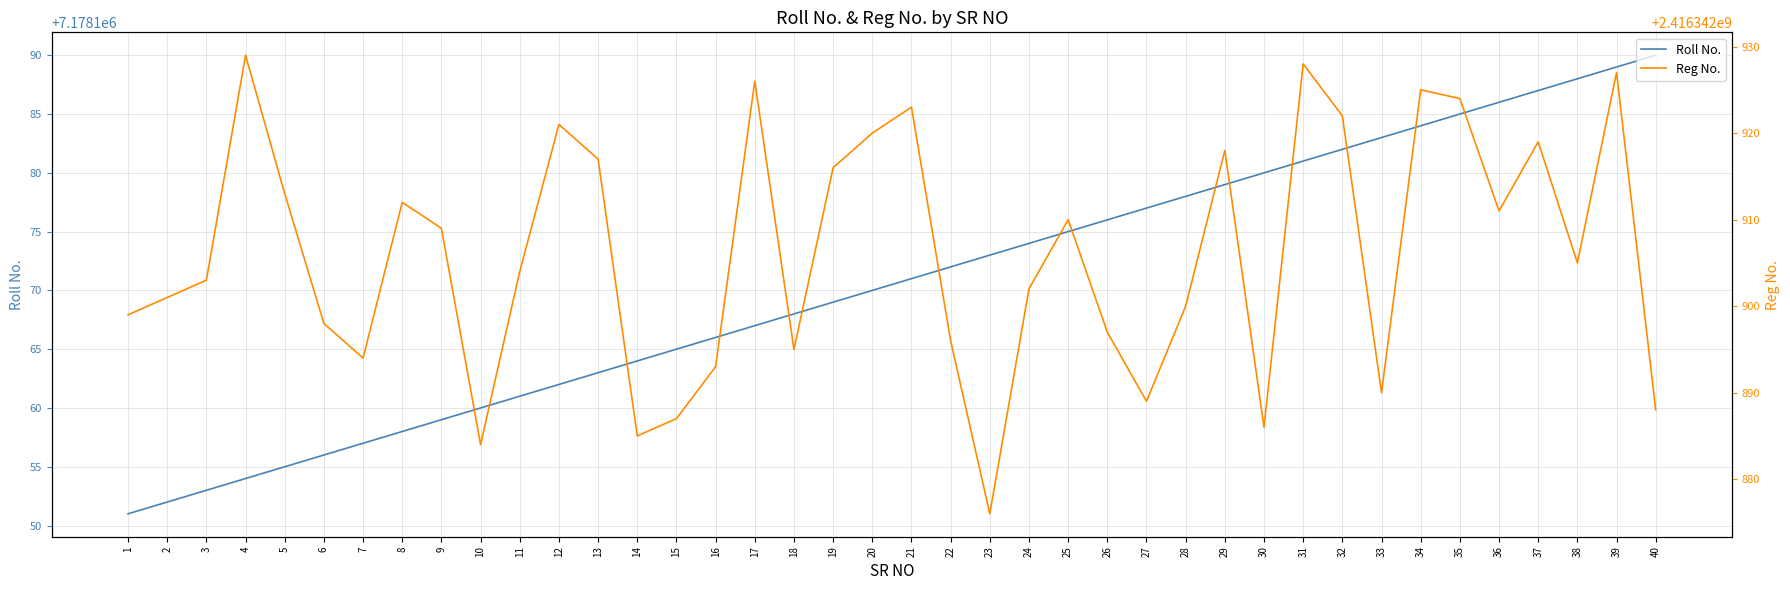

Rank the categories by Roll No. value from highest to lowest.

40, 39, 38, 37, 36, 35, 34, 33, 32, 31, 30, 29, 28, 27, 26, 25, 24, 23, 22, 21, 20, 19, 18, 17, 16, 15, 14, 13, 12, 11, 10, 9, 8, 7, 6, 5, 4, 3, 2, 1